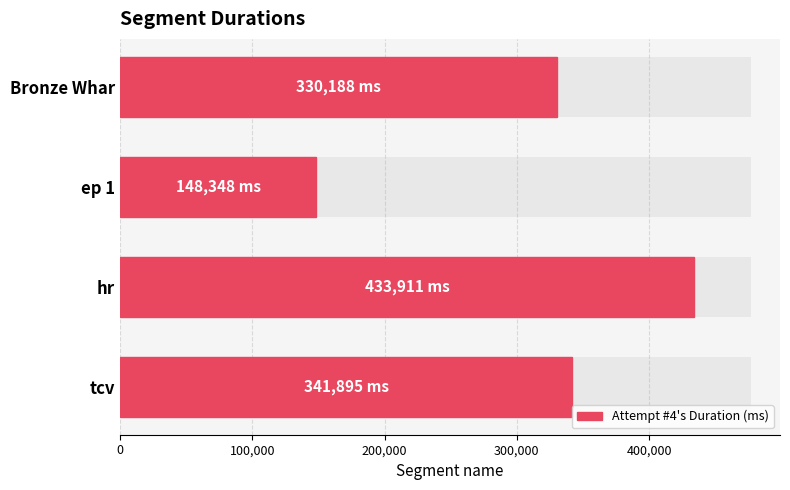

What is the difference between the maximum and minimum values?

285563